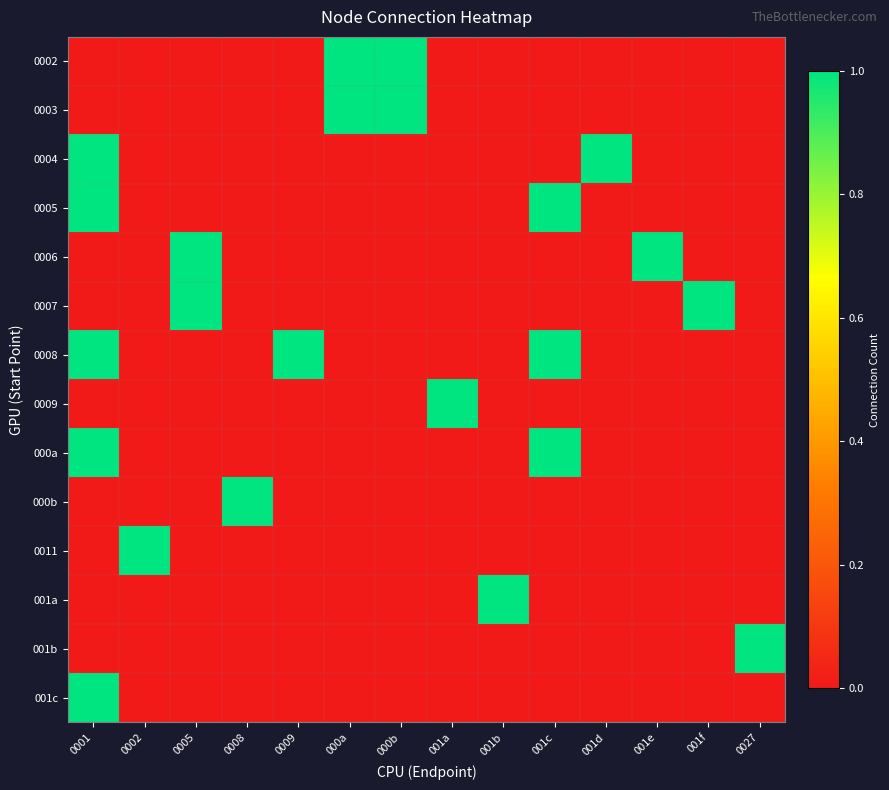

Reading right to left, extract all data points from this chart.

0002: 0027=0	001f=0	001e=0	001d=0	001c=0	001b=0	001a=0	000b=1	000a=1	0009=0	0008=0	0005=0	0002=0	0001=0
0003: 0027=0	001f=0	001e=0	001d=0	001c=0	001b=0	001a=0	000b=1	000a=1	0009=0	0008=0	0005=0	0002=0	0001=0
0004: 0027=0	001f=0	001e=0	001d=1	001c=0	001b=0	001a=0	000b=0	000a=0	0009=0	0008=0	0005=0	0002=0	0001=1
0005: 0027=0	001f=0	001e=0	001d=0	001c=1	001b=0	001a=0	000b=0	000a=0	0009=0	0008=0	0005=0	0002=0	0001=1
0006: 0027=0	001f=0	001e=1	001d=0	001c=0	001b=0	001a=0	000b=0	000a=0	0009=0	0008=0	0005=1	0002=0	0001=0
0007: 0027=0	001f=1	001e=0	001d=0	001c=0	001b=0	001a=0	000b=0	000a=0	0009=0	0008=0	0005=1	0002=0	0001=0
0008: 0027=0	001f=0	001e=0	001d=0	001c=1	001b=0	001a=0	000b=0	000a=0	0009=1	0008=0	0005=0	0002=0	0001=1
0009: 0027=0	001f=0	001e=0	001d=0	001c=0	001b=0	001a=1	000b=0	000a=0	0009=0	0008=0	0005=0	0002=0	0001=0
000a: 0027=0	001f=0	001e=0	001d=0	001c=1	001b=0	001a=0	000b=0	000a=0	0009=0	0008=0	0005=0	0002=0	0001=1
000b: 0027=0	001f=0	001e=0	001d=0	001c=0	001b=0	001a=0	000b=0	000a=0	0009=0	0008=1	0005=0	0002=0	0001=0
0011: 0027=0	001f=0	001e=0	001d=0	001c=0	001b=0	001a=0	000b=0	000a=0	0009=0	0008=0	0005=0	0002=1	0001=0
001a: 0027=0	001f=0	001e=0	001d=0	001c=0	001b=1	001a=0	000b=0	000a=0	0009=0	0008=0	0005=0	0002=0	0001=0
001b: 0027=1	001f=0	001e=0	001d=0	001c=0	001b=0	001a=0	000b=0	000a=0	0009=0	0008=0	0005=0	0002=0	0001=0
001c: 0027=0	001f=0	001e=0	001d=0	001c=0	001b=0	001a=0	000b=0	000a=0	0009=0	0008=0	0005=0	0002=0	0001=1